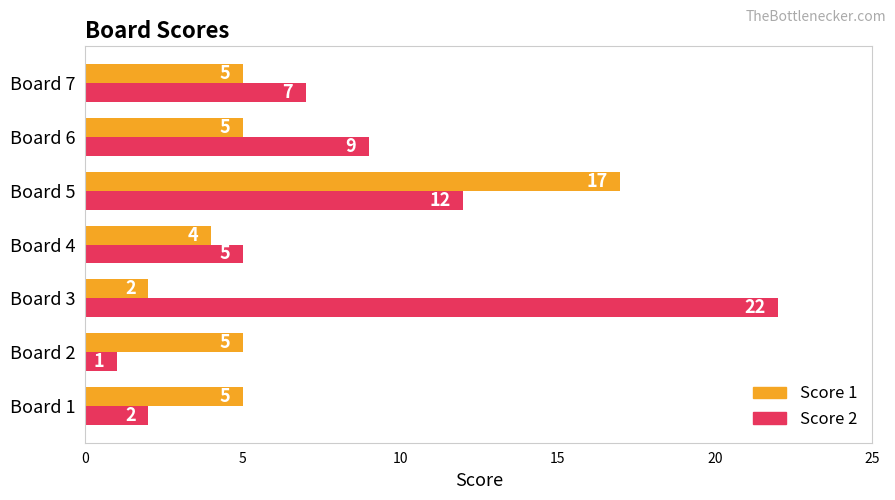

At which label is Score 2 closest to 11?

Board 5